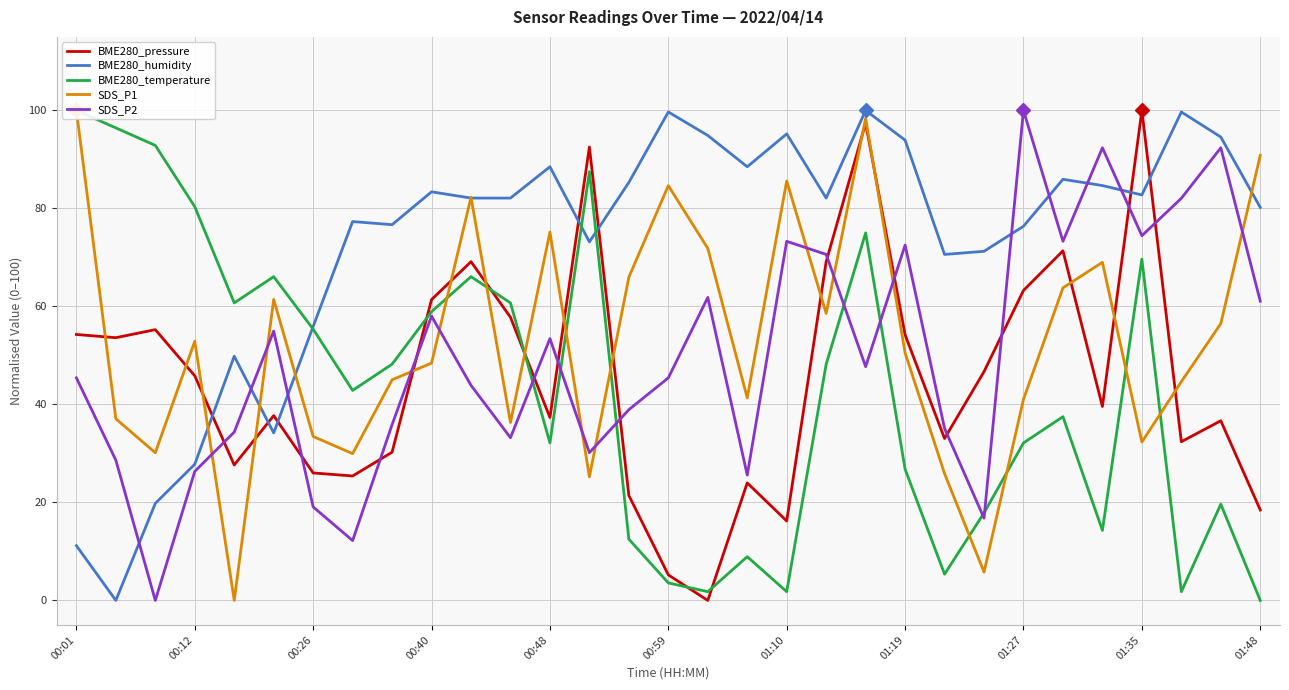

What are all the series names shown in the legend?

BME280_pressure, BME280_humidity, BME280_temperature, SDS_P1, SDS_P2